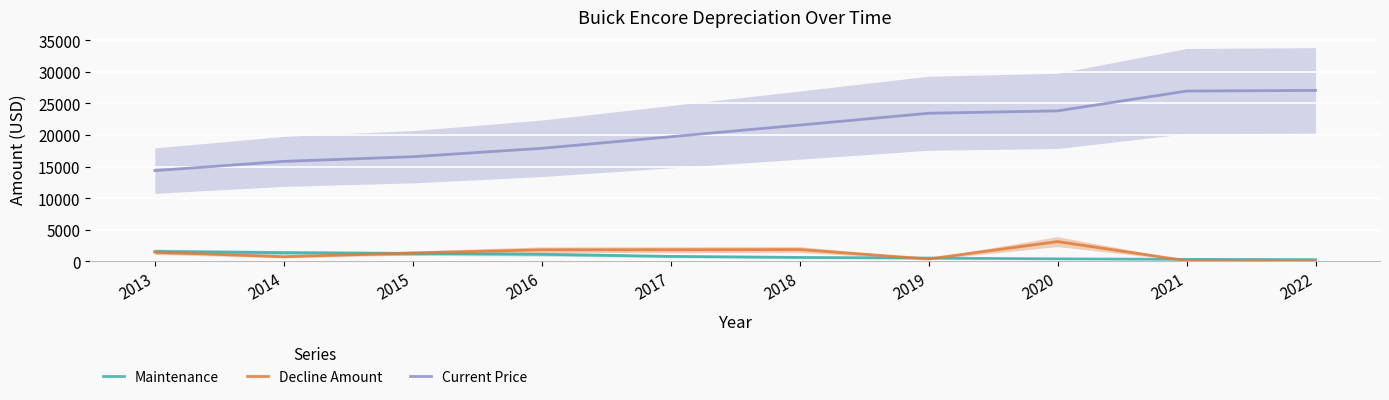

At which category is the sum across all series the highest?

2021